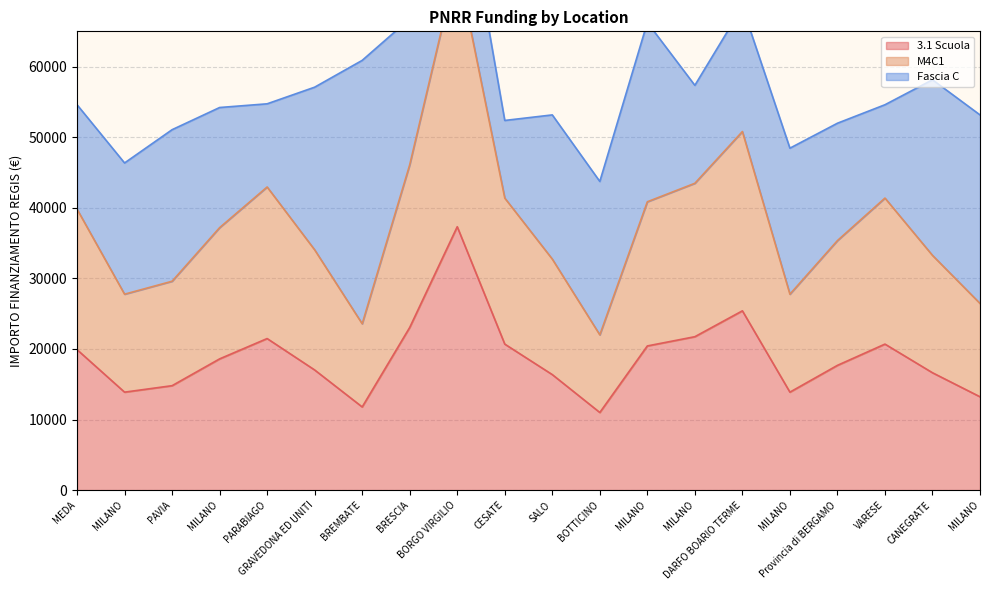

How many values in the 3.1 Scuola series exceed 18592?

10